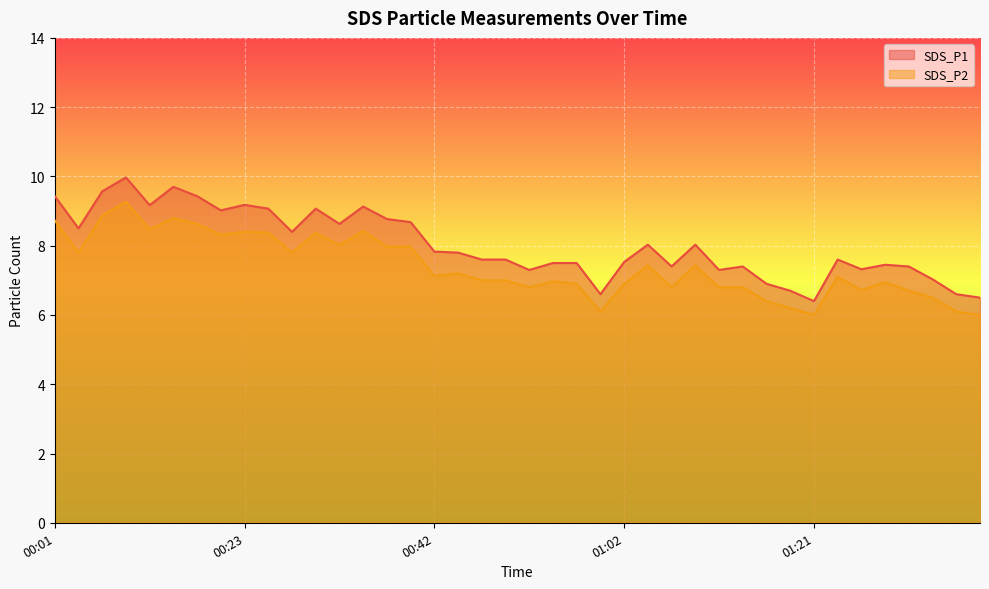

What is the label of the 7th point from the left?

00:16